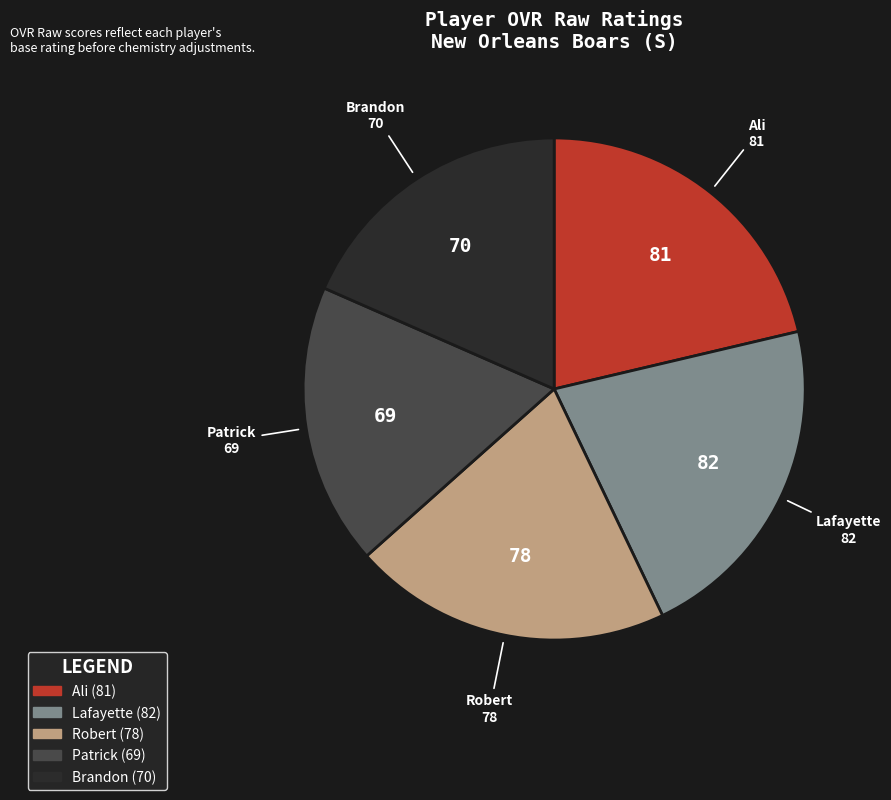

Is it true that Robert is 26% of the pie?

False